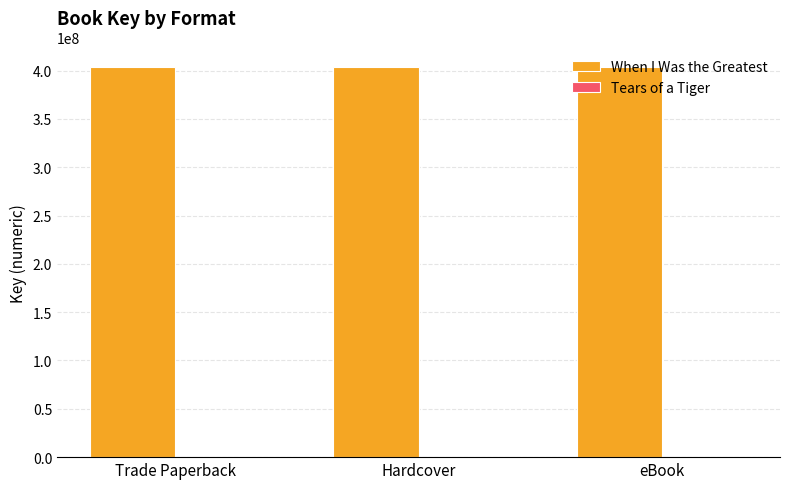

What is the approximate value of When I Was the Greatest at Trade Paperback?

403685668